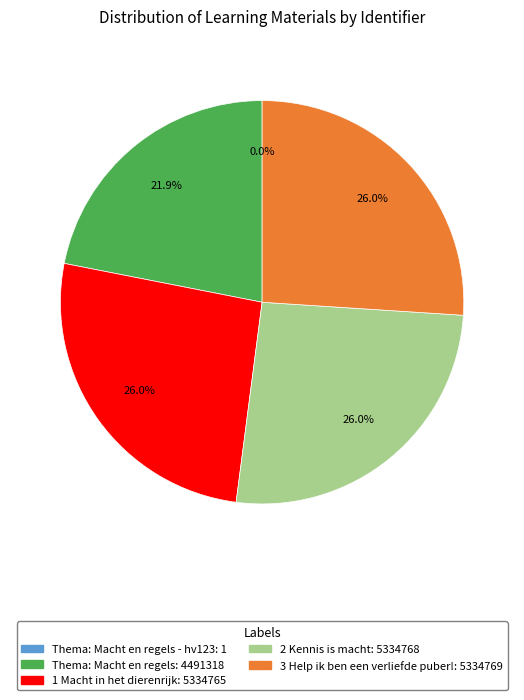

Does any single category account for the majority?

No